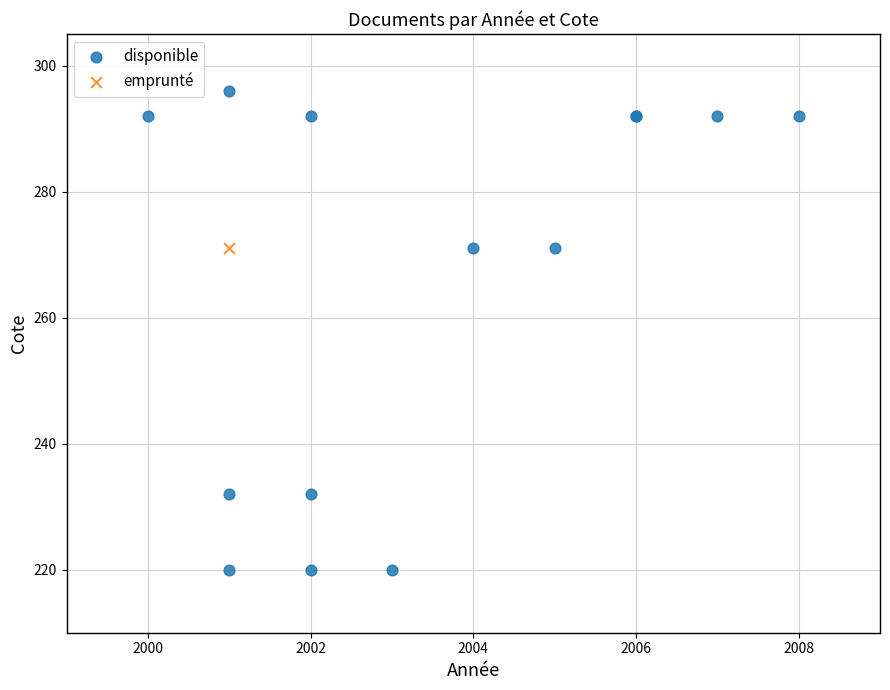

What are all the series names shown in the legend?

disponible, emprunté